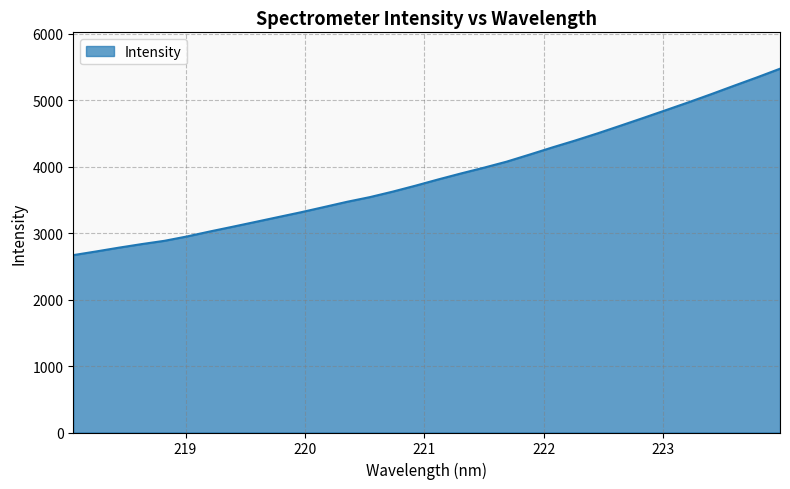

How many lines are shown in the chart?

1